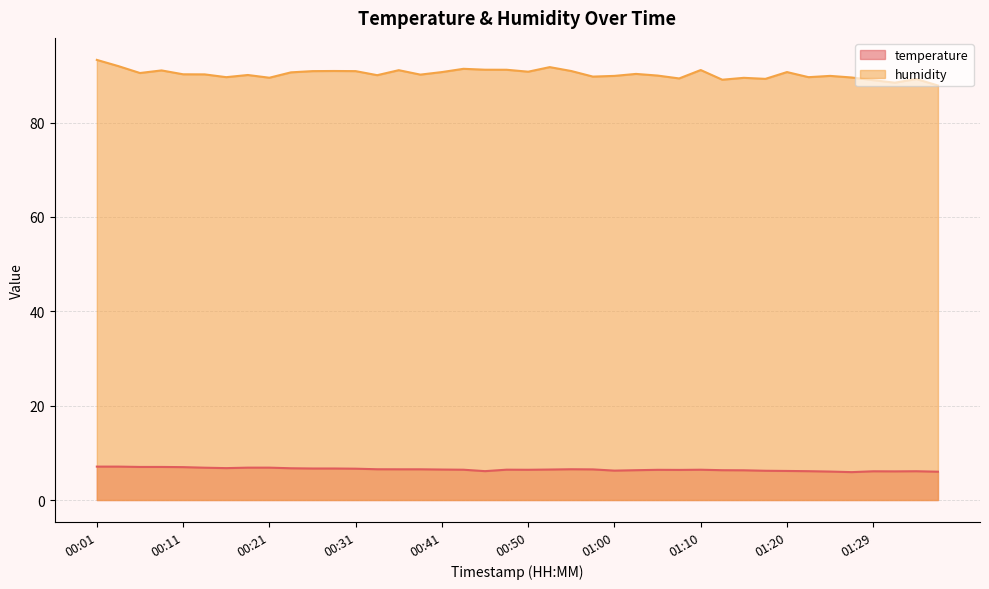

Rank the series at 00:08 from highest to lowest value.

humidity, temperature